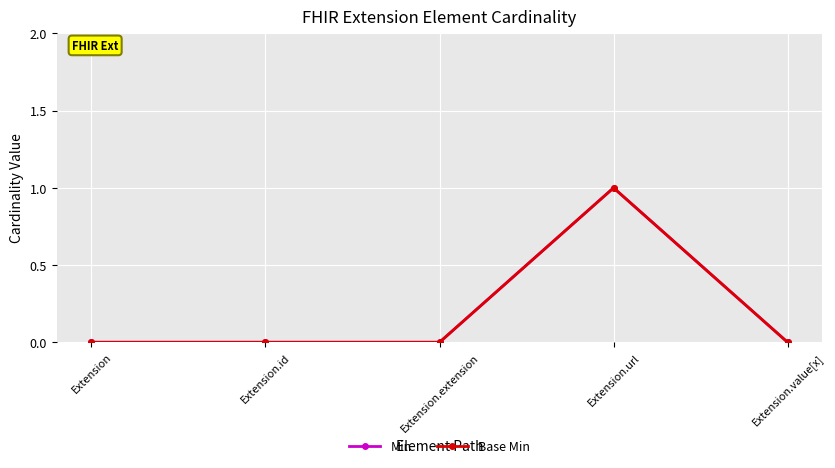

What position from the right is Extension.url?

2